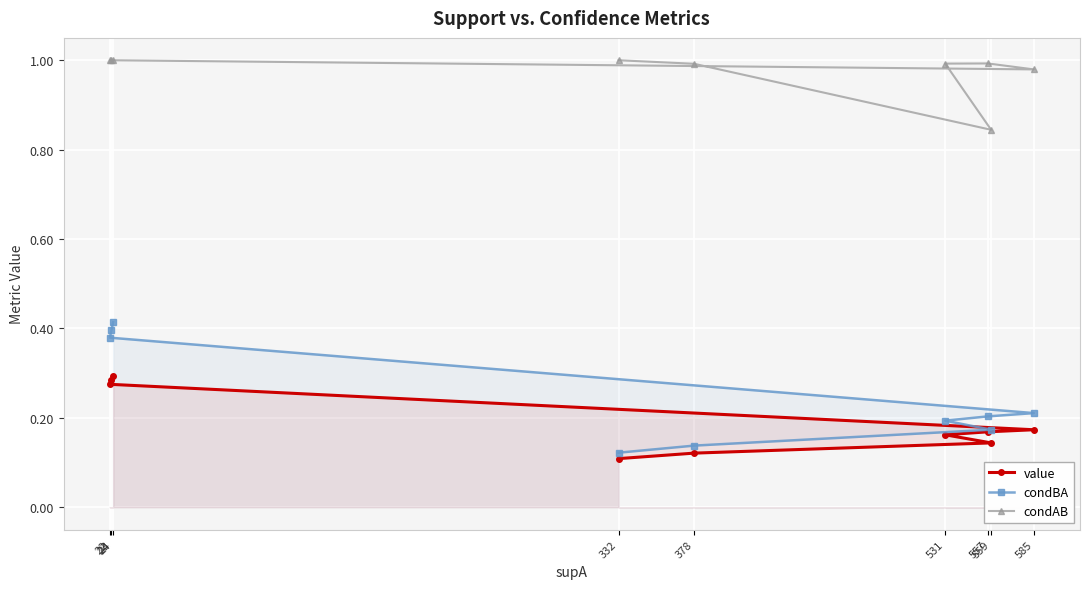

List the series in order of their peak value, highest first.

condAB, condBA, value